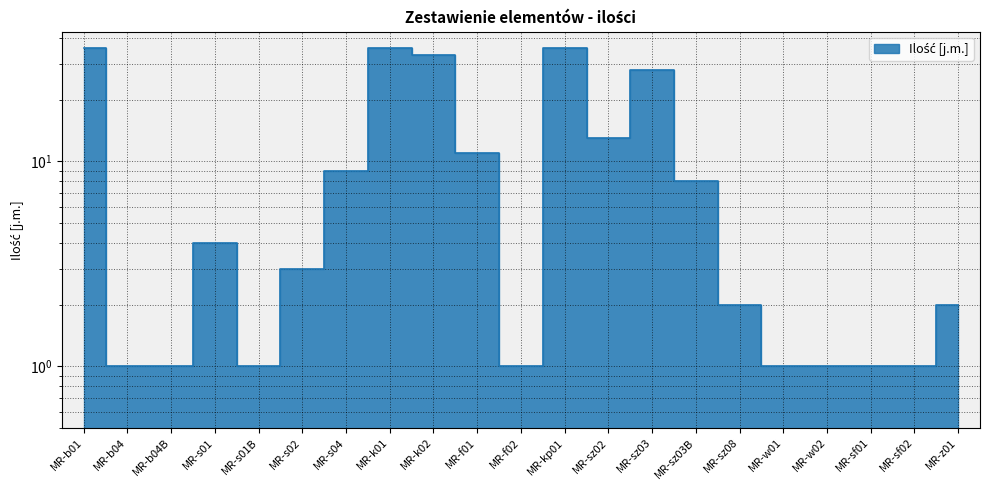

Which label corresponds to the largest value in the chart?

MR-b01